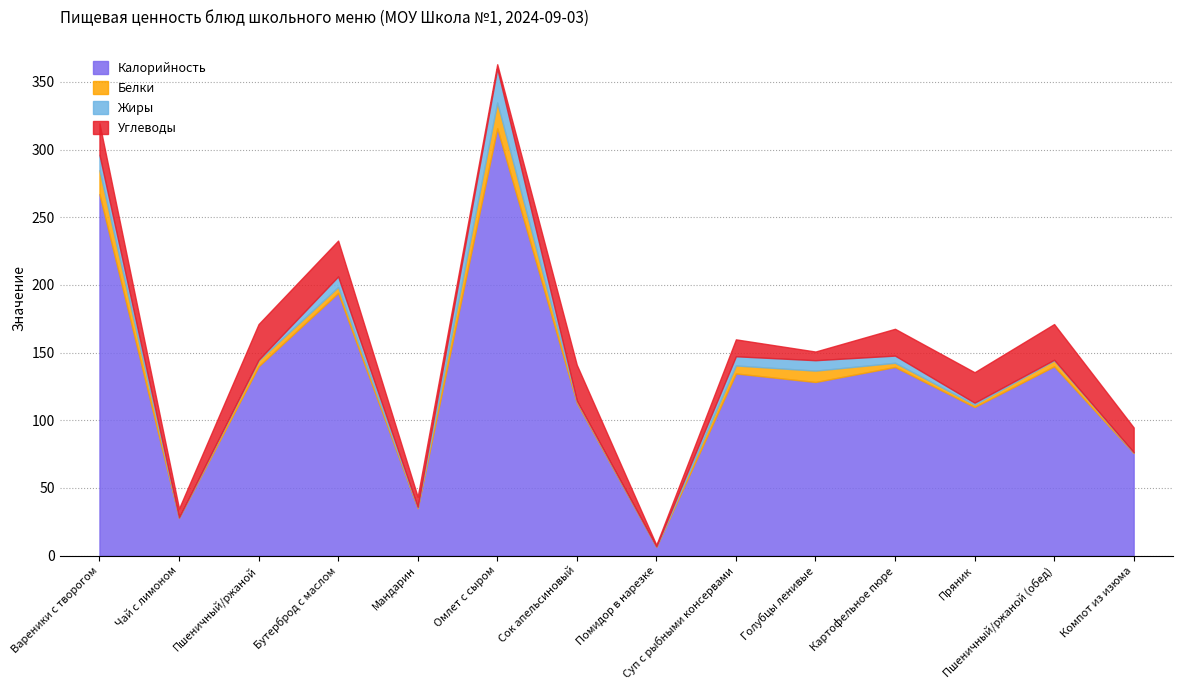

Rank the series by their maximum value, from highest to lowest.

Калорийность, Углеводы, Жиры, Белки